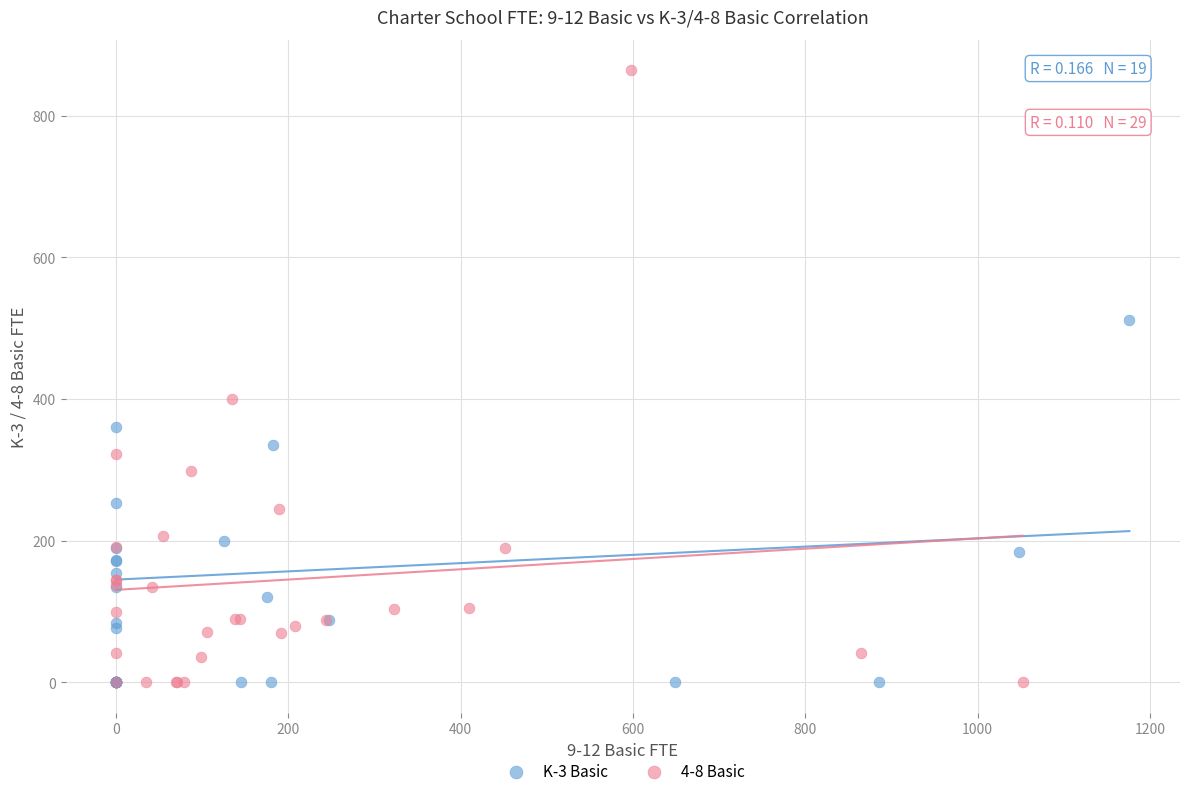

Which series has the largest Y range (max minus min)?

4-8 Basic